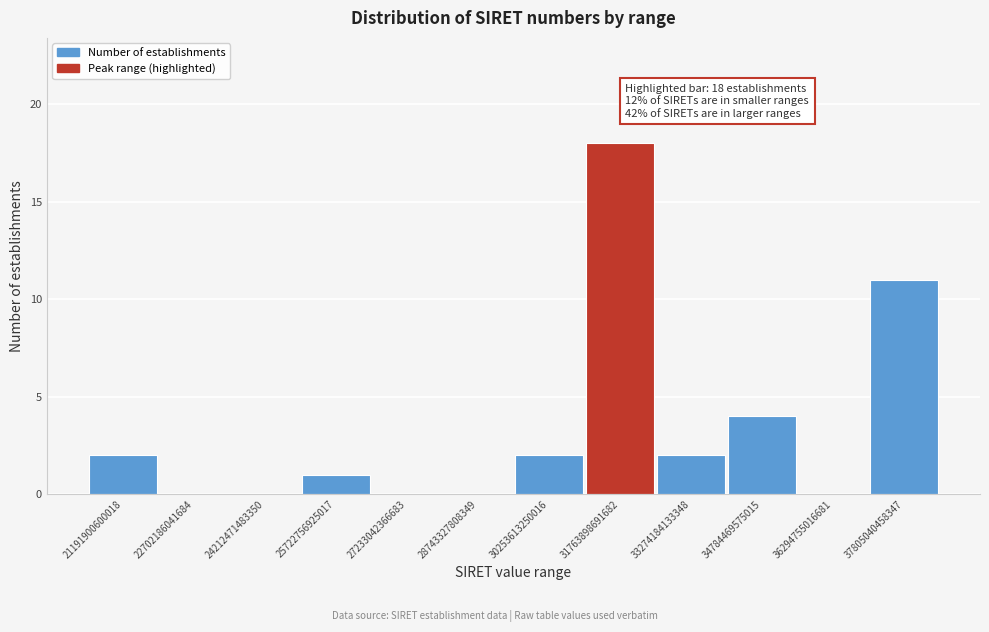

Reading left to right, list all the values displayed in this chart.

21191900600018=2	22702186041684=0	24212471483350=0	25722756925017=1	27233042366683=0	28743327808349=0	30253613250016=2	31763898691682=18	33274184133348=2	34784469575015=4	36294755016681=0	37805040458347=11